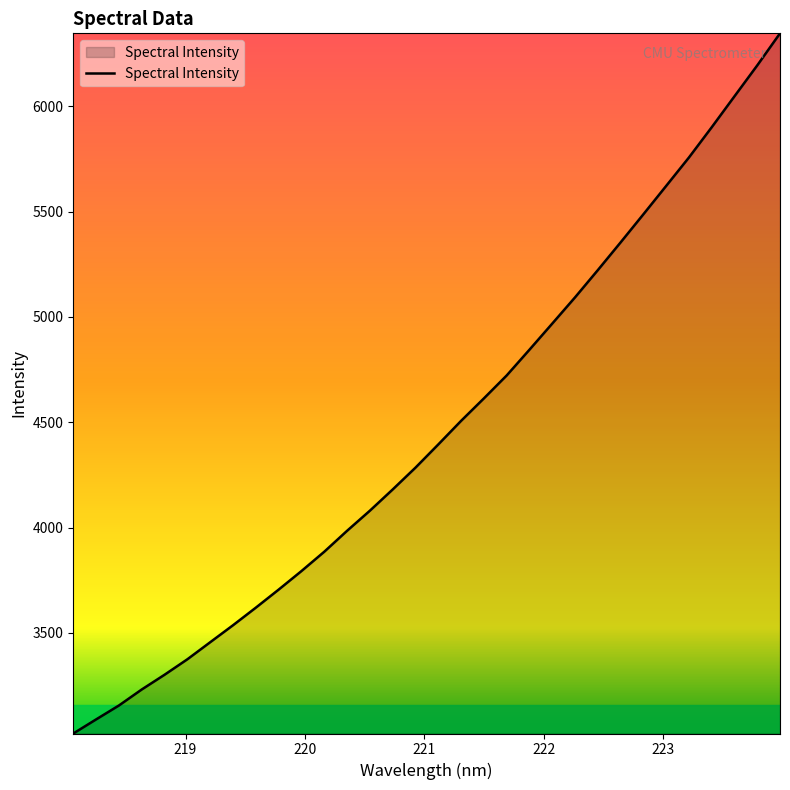

What is the greatest value displayed?

6345.8